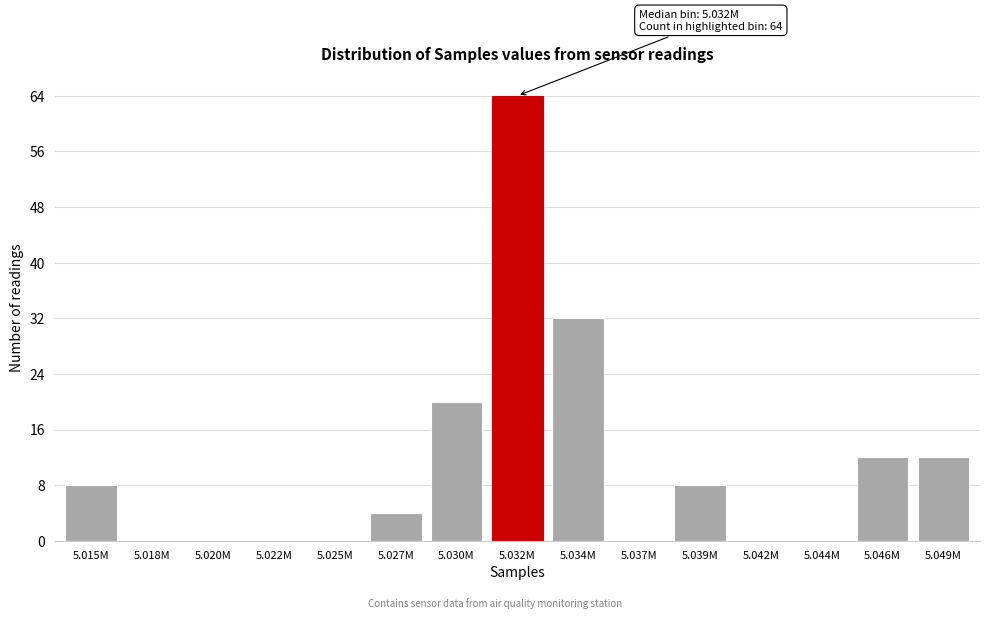

Reading left to right, what are all the values shown in this chart?

5.015M=8	5.018M=0	5.020M=0	5.022M=0	5.025M=0	5.027M=4	5.030M=20	5.032M=64	5.034M=32	5.037M=0	5.039M=8	5.042M=0	5.044M=0	5.046M=12	5.049M=12